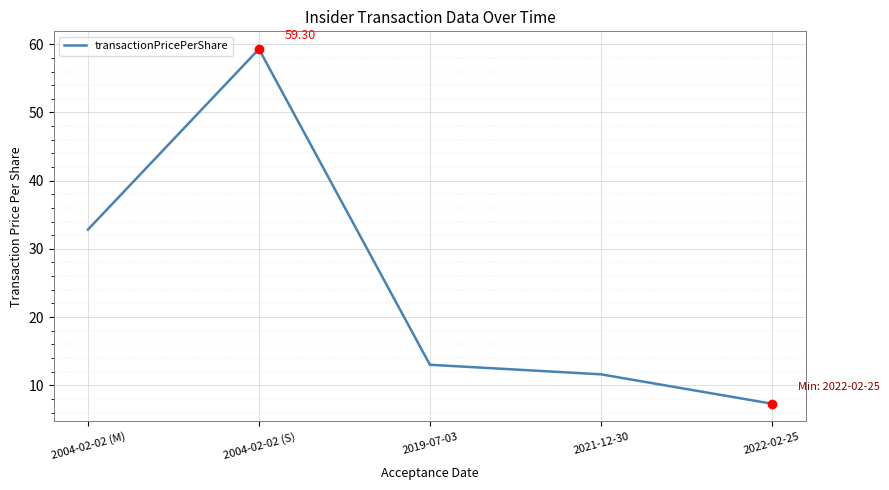

What position from the right is 2004-02-02 (M)?

5